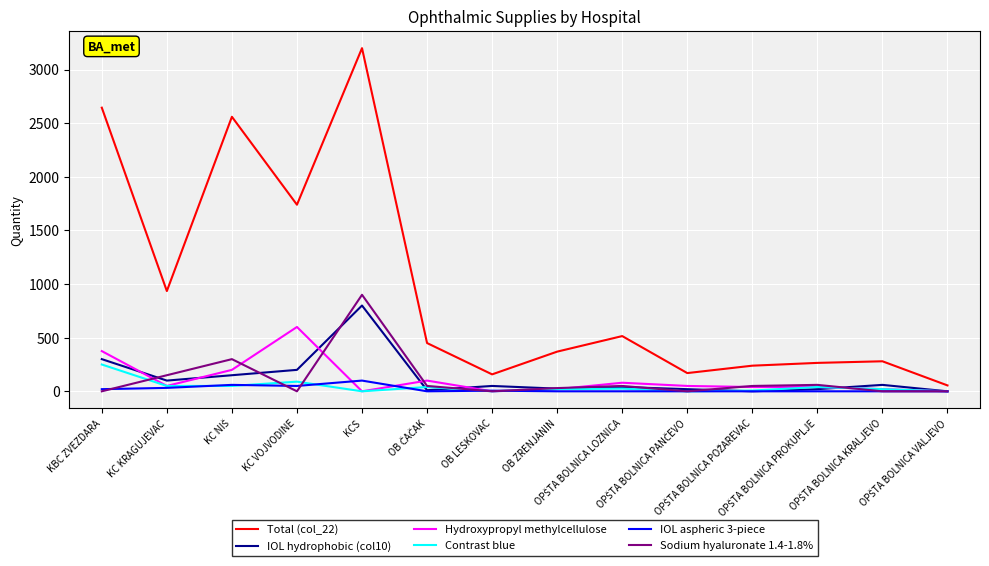

Which series has the largest range (max minus min)?

Total (col_22)